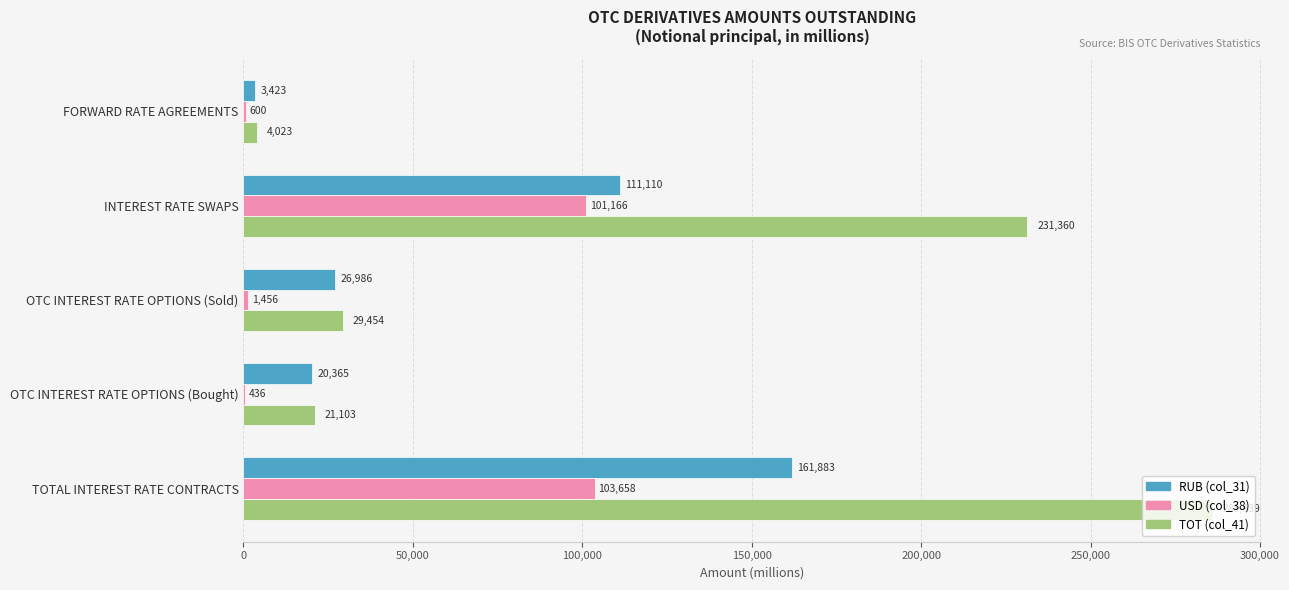

Is it true that USD (col_38) equals 600.0 at FORWARD RATE AGREEMENTS?

True